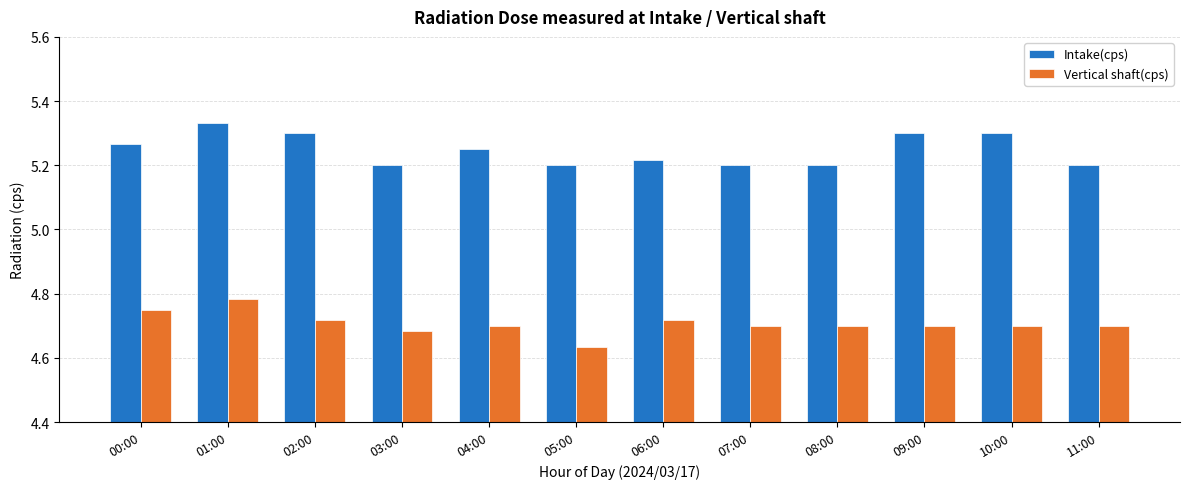

Count the number of categories in the chart.

12